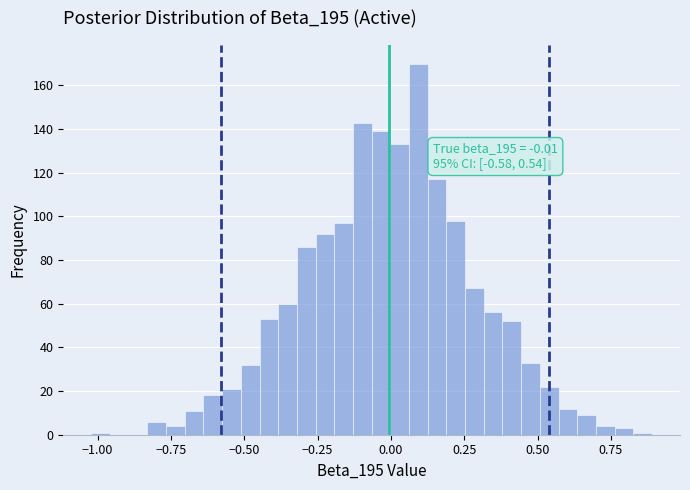

Read against the x-axis, roughly where is the centre of the tallest bar?

0.10